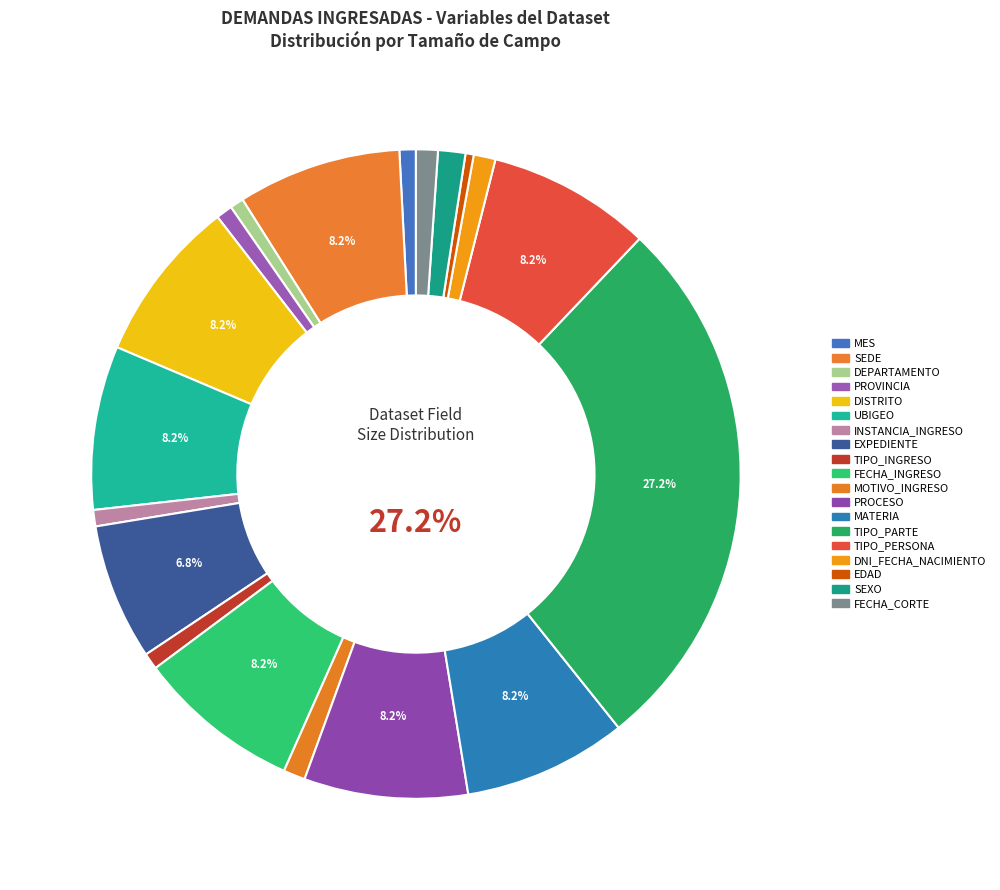

To the nearest percent, what is the difference between the largest and smallest slice percentages?

27%